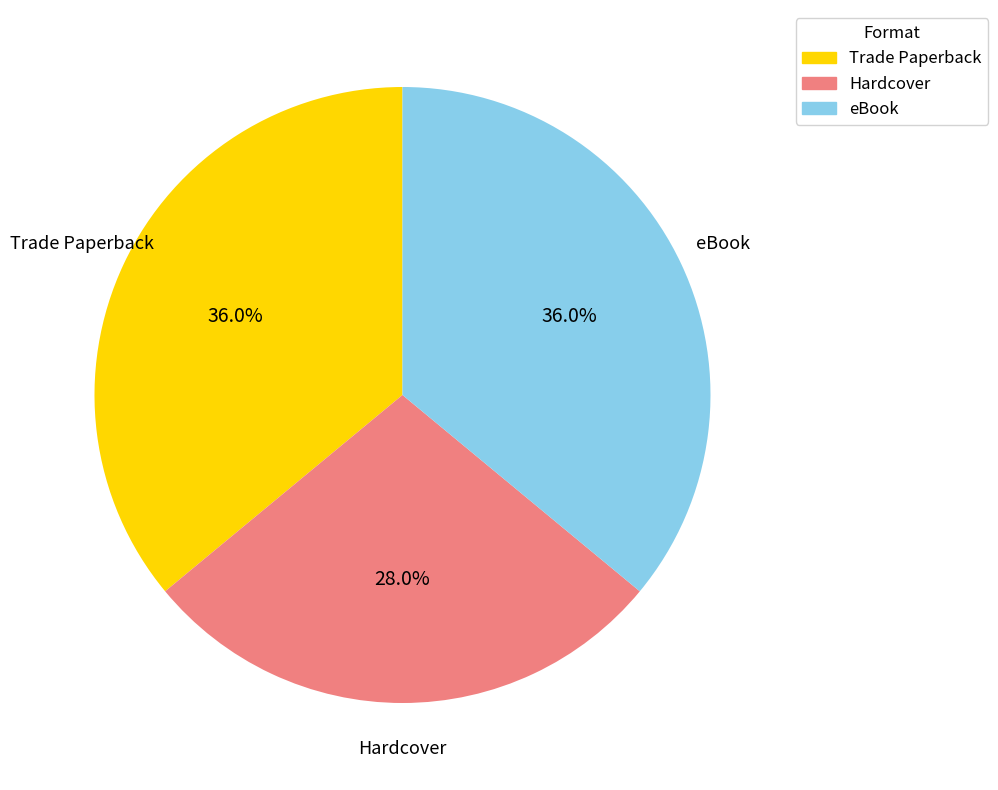

What is the smallest slice in the pie chart?

Hardcover